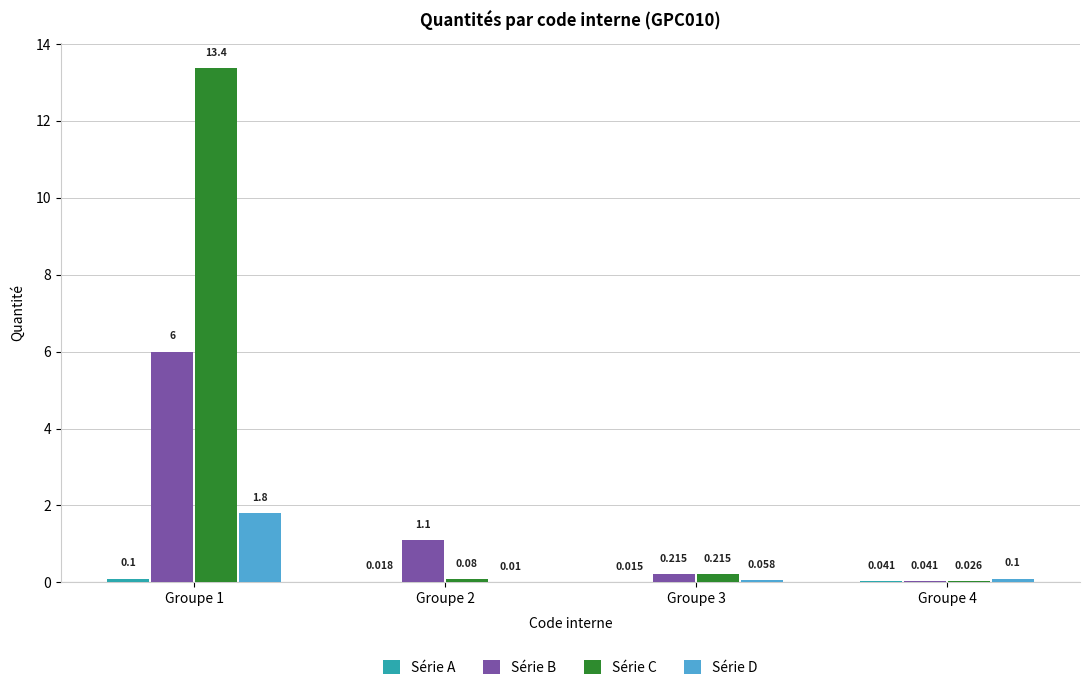

Between Groupe 2 and Groupe 3, which series saw the biggest shift?

Série B